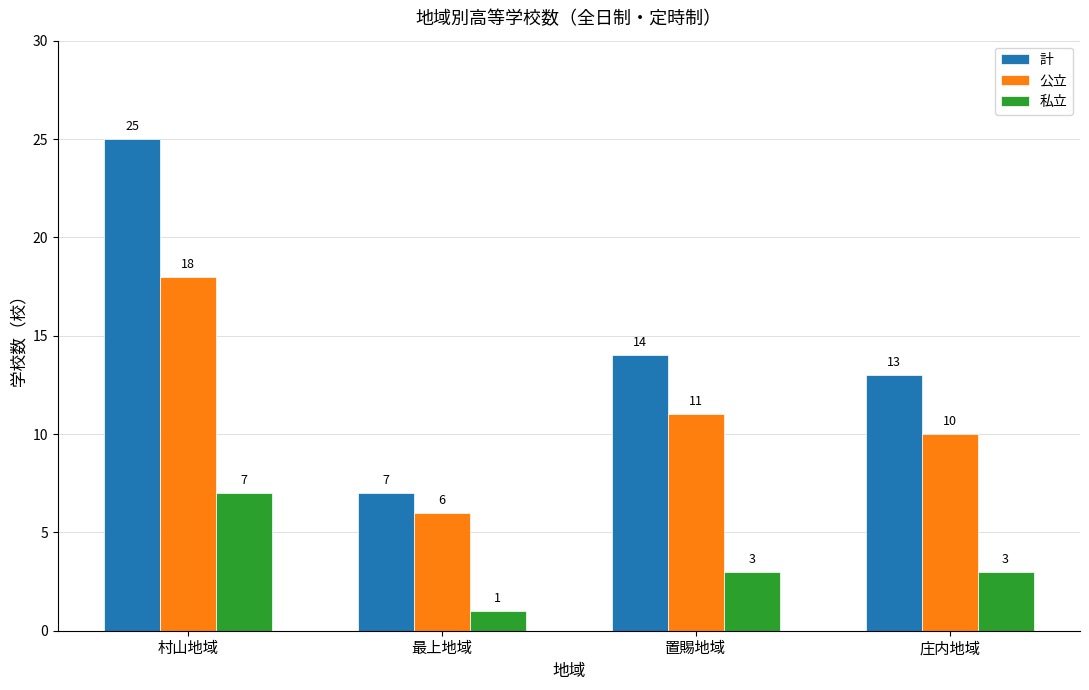

What are all the series names shown in the legend?

計, 公立, 私立